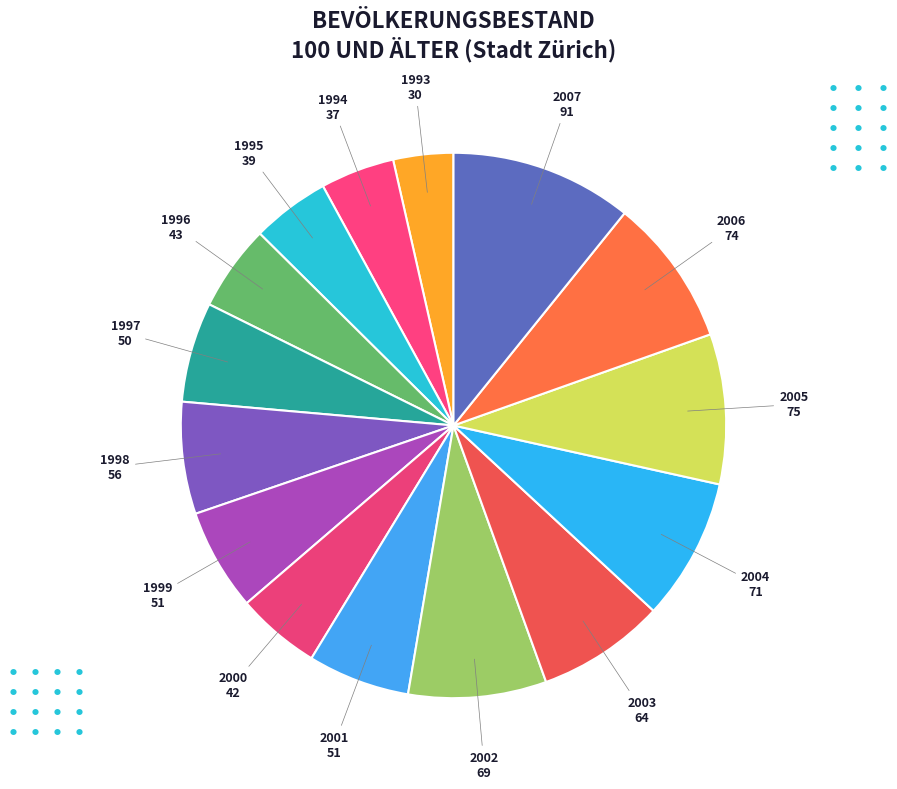

The 2004 slice represents 8% of the pie. True or false?

True